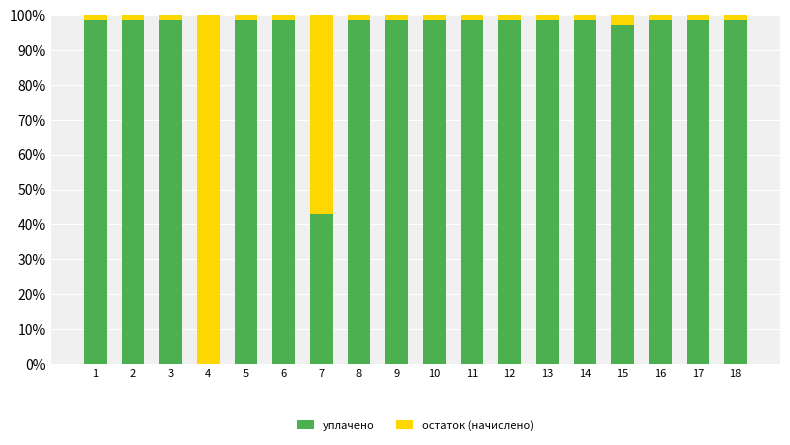

What is the total value across all series at 7?

100.0